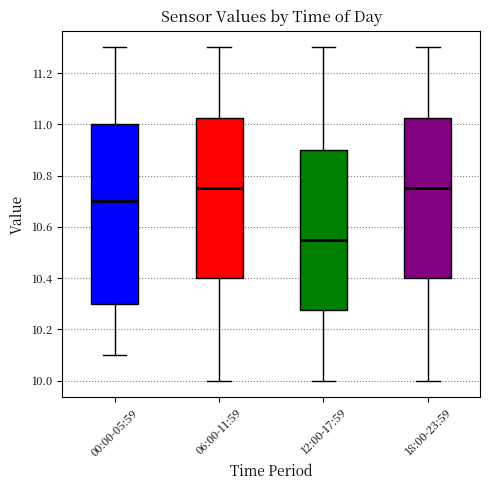

Reading left to right, transcribe this box plot: for each box, give where its median line is, the range the box spans, and where its two whiskers end, as read against the y-axis. The values are not printed on the chart, so give them approximately, as read against the axis.

00:00-05:59: median 10.70, box 10.30 to 11.00, whiskers 10.10 to 11.30
06:00-11:59: median 10.76, box 10.40 to 11.02, whiskers 10.00 to 11.30
12:00-17:59: median 10.56, box 10.28 to 10.90, whiskers 10.00 to 11.30
18:00-23:59: median 10.76, box 10.40 to 11.02, whiskers 10.00 to 11.30